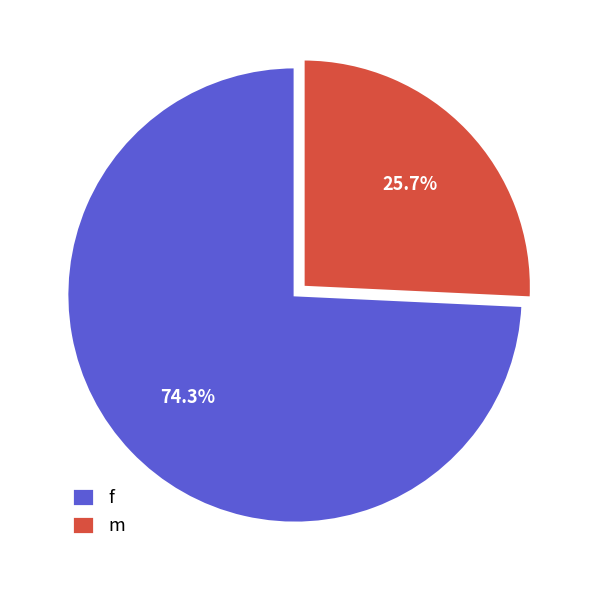

True or false: f accounts for 66% of the total.

False